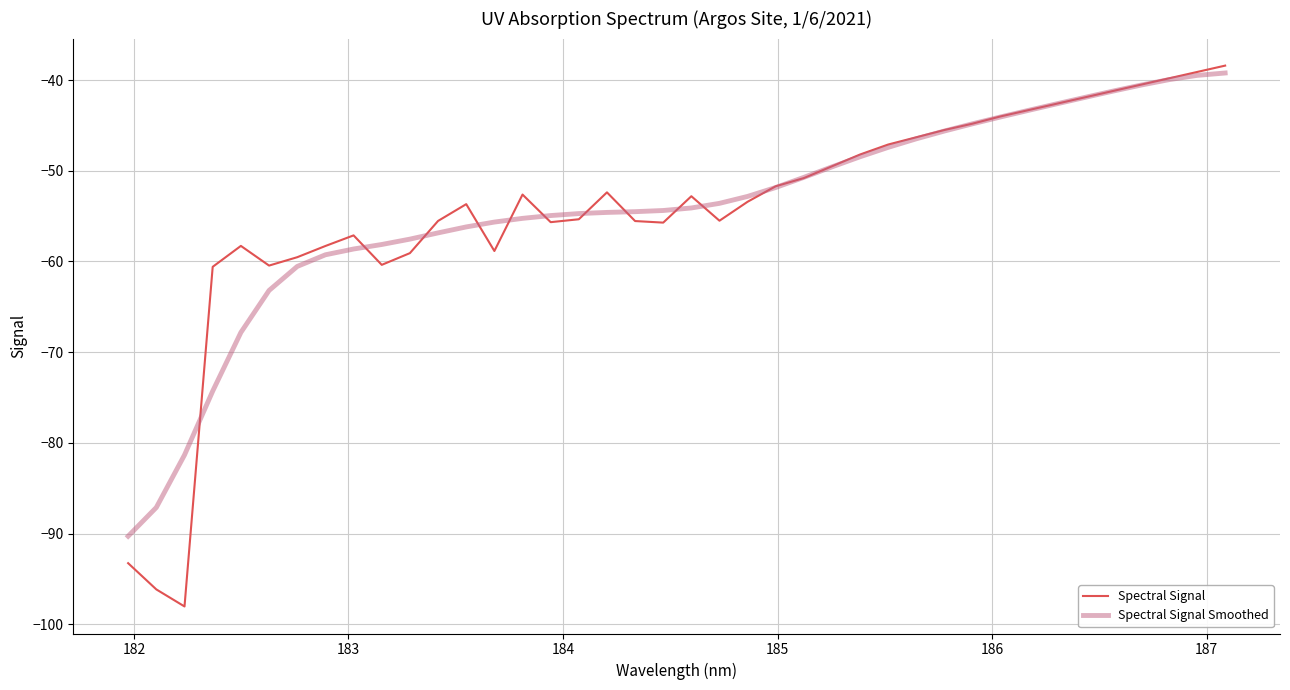

What is the minimum value shown in the chart?

-98.0